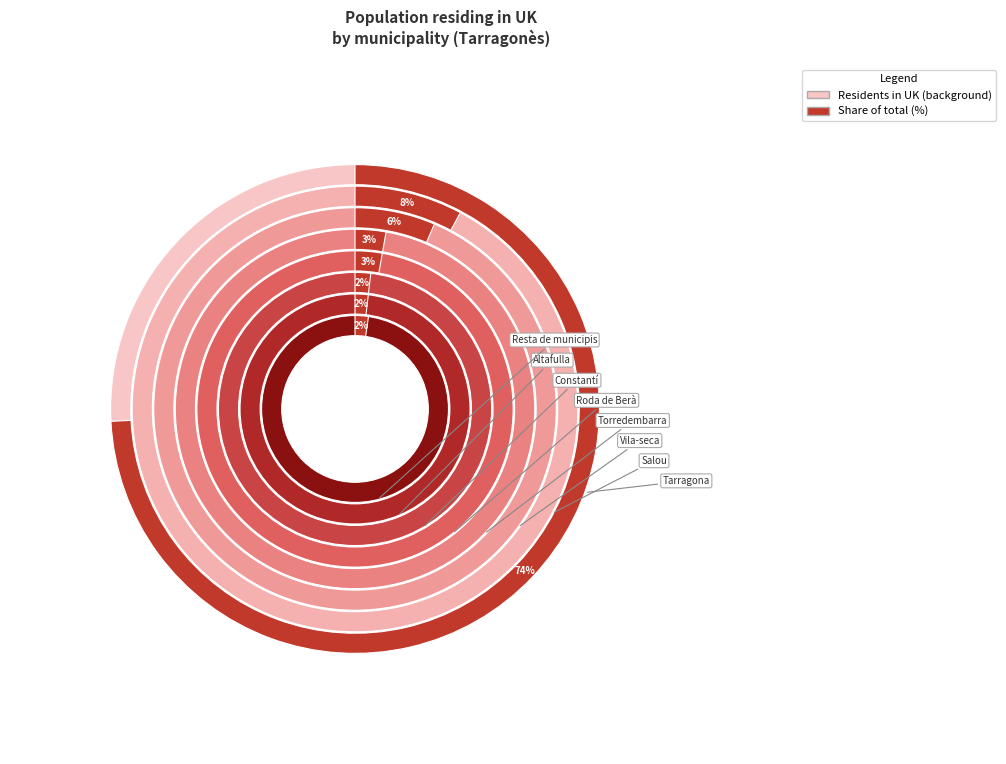

Rank the categories by value from lowest to highest.

Constantí, Altafulla, Resta de municipis, Torredembarra, Roda de Berà, Vila-seca, Salou, Tarragona